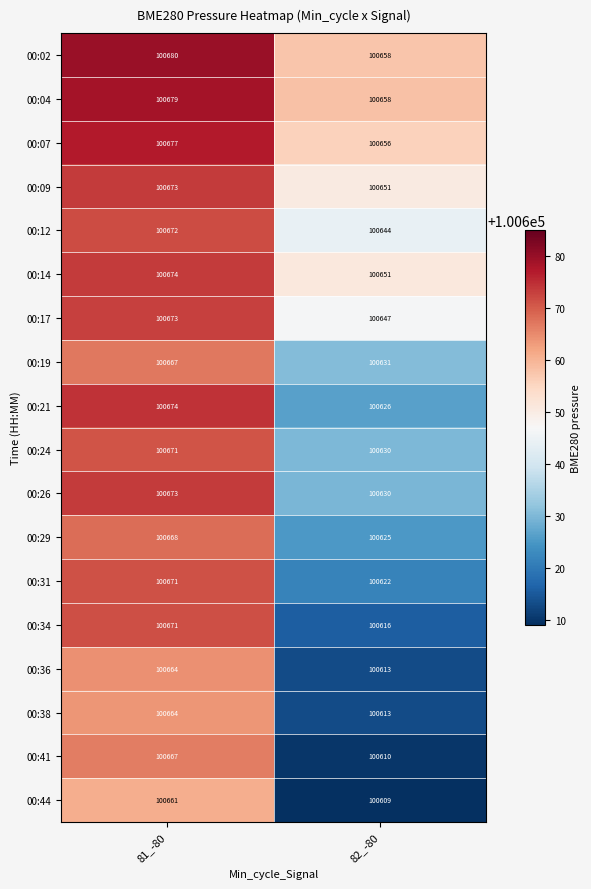

At which category is the sum across all series the highest?

81_-80